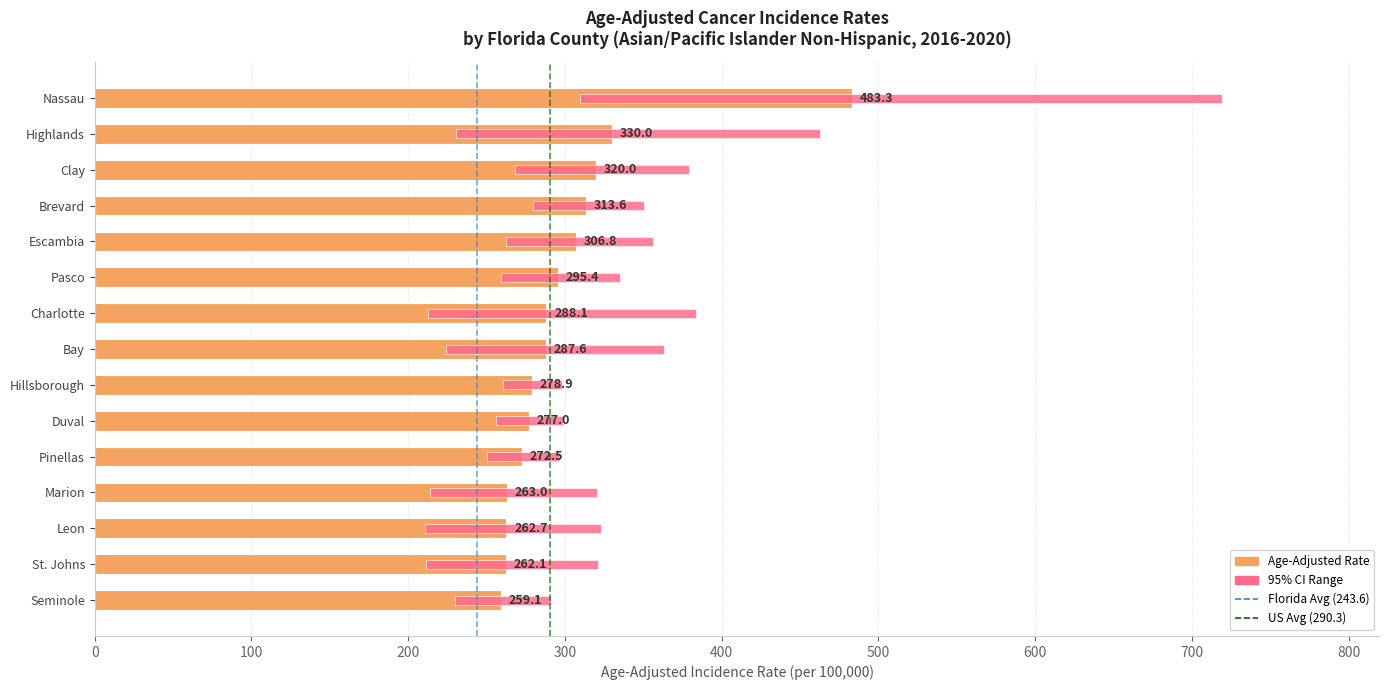

List the labels in order of value, largest first.

Nassau, Highlands, Clay, Brevard, Escambia, Pasco, Charlotte, Bay, Hillsborough, Duval, Pinellas, Marion, Leon, St. Johns, Seminole